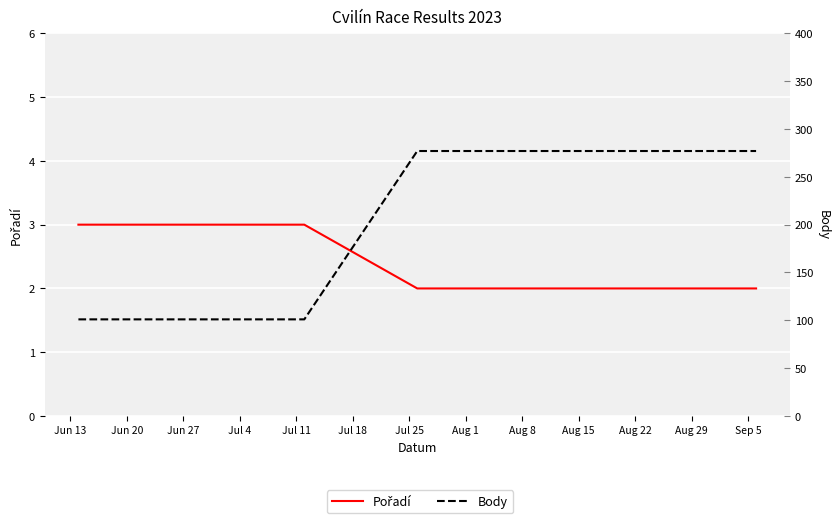

Reading left to right, transcribe all the data shown in this chart.

Pořadí: 3	3	2	2	2
Body: 101	101	277	277	277